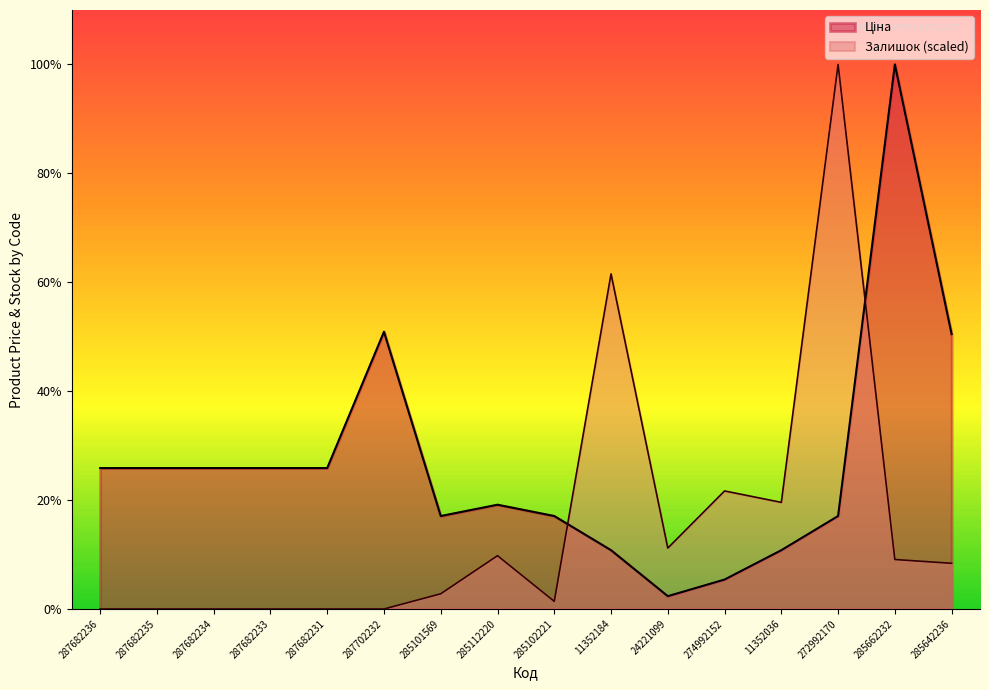

True or false: Залишок has a value of 0.0 at 287682231.

True